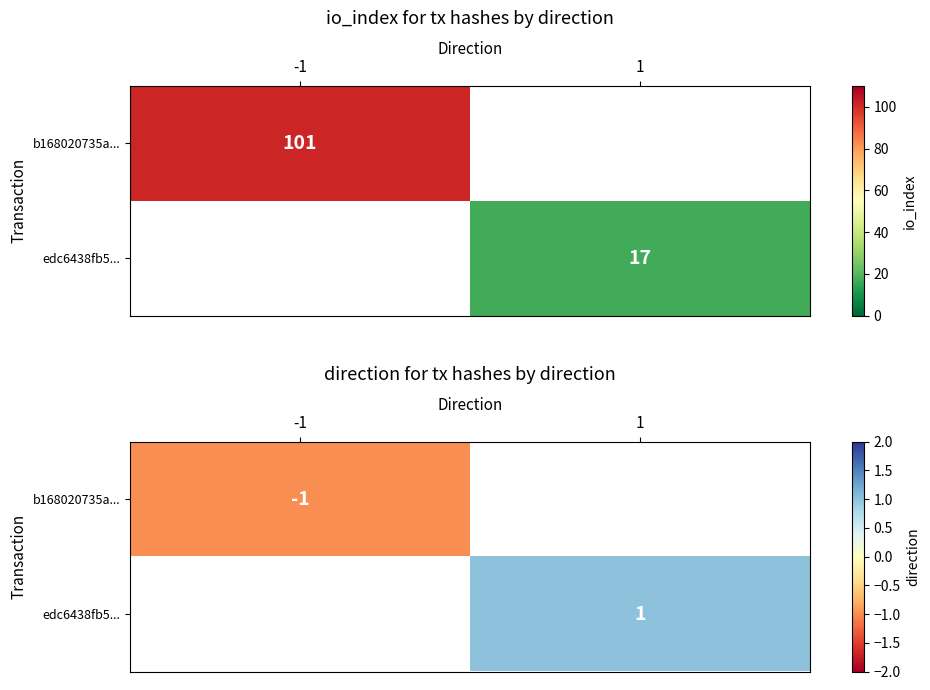

Which category has the lowest value in the b168020735a... series?

-1